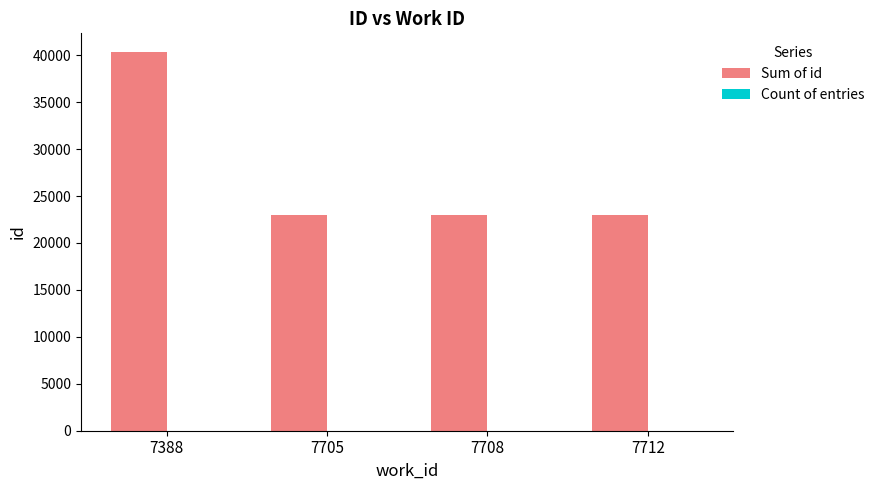

What is the maximum value for Sum of id?

40321